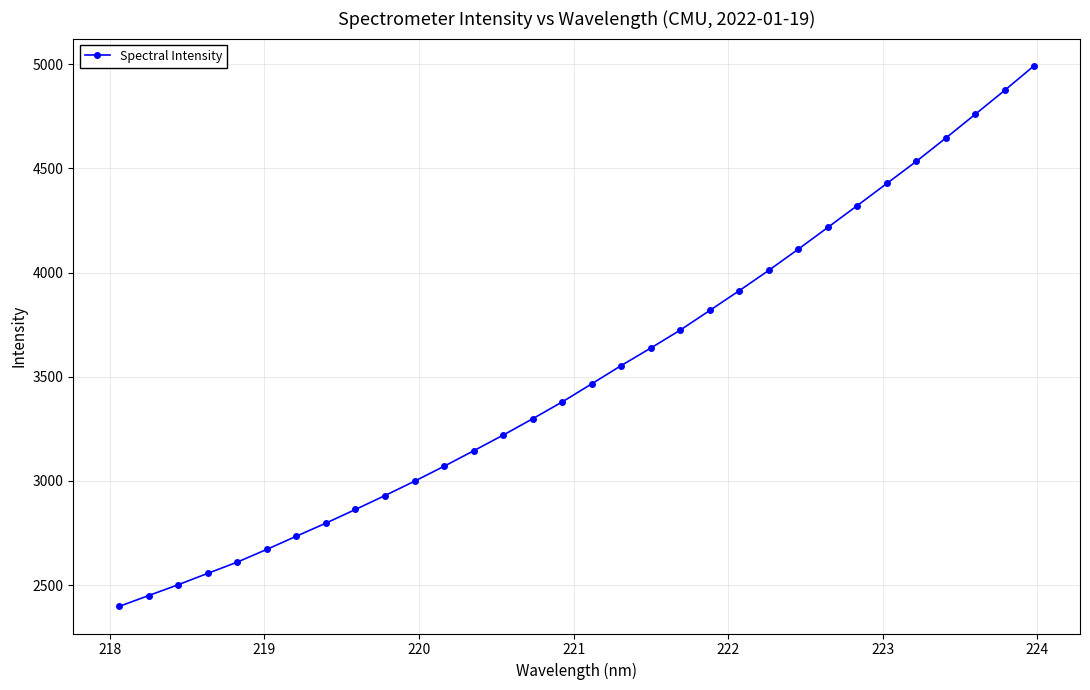

What is the smallest value displayed?

2397.0